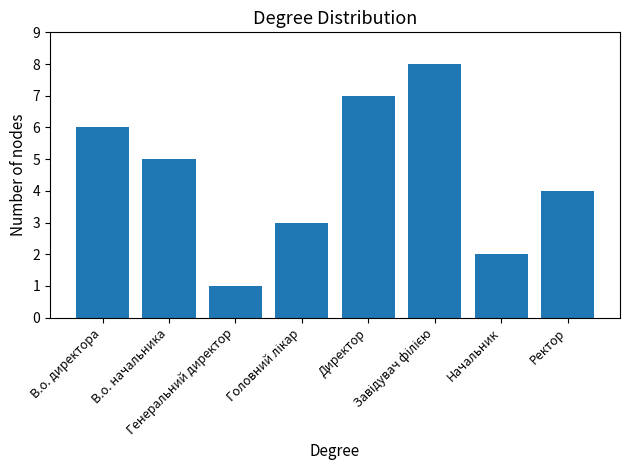

What is the difference between the maximum and minimum values?

7